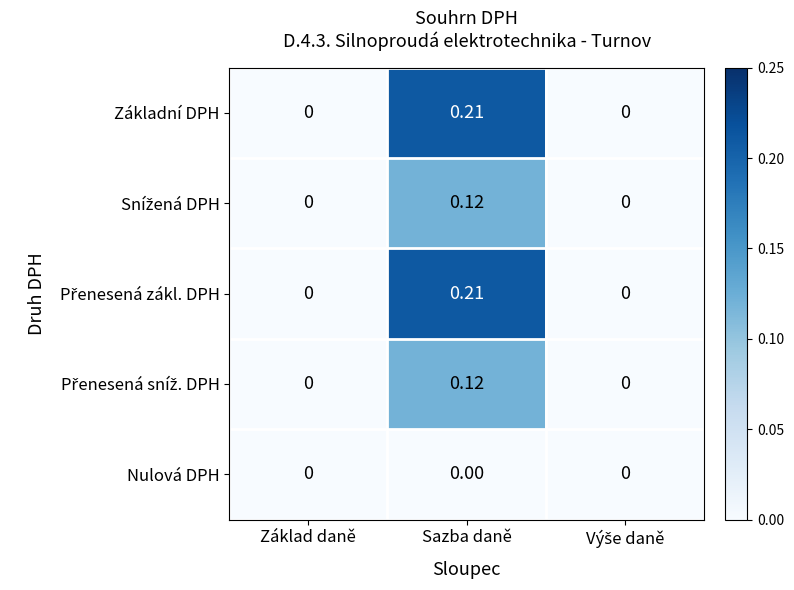

Which label corresponds to the largest value in the chart?

Sazba daně